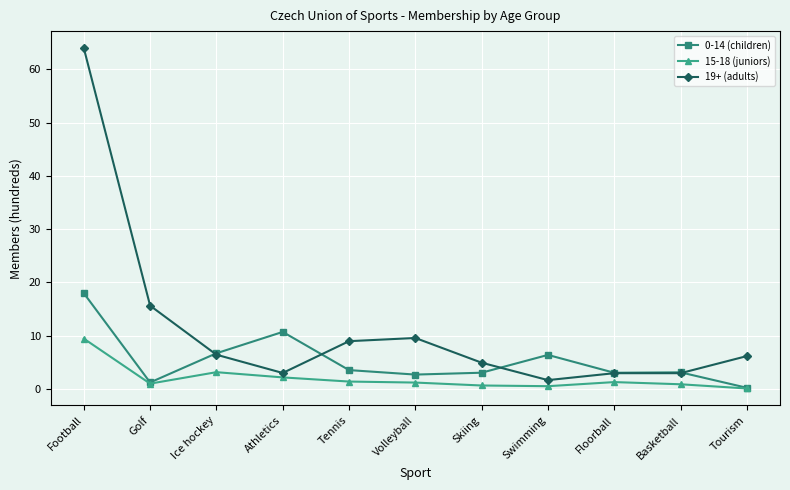

Does the chart have visible grid lines?

Yes